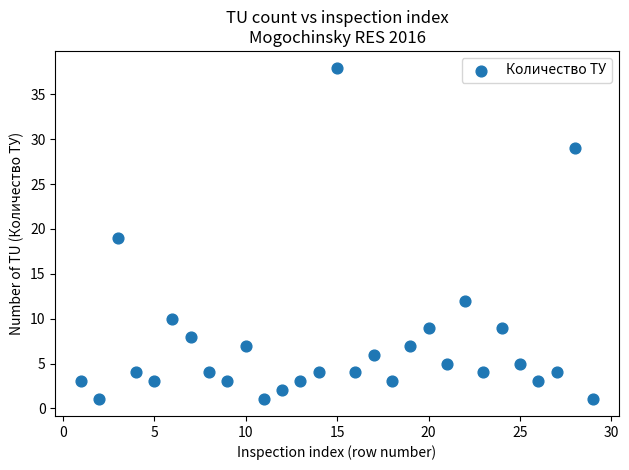

What is the range of X values (max minus min)?

28